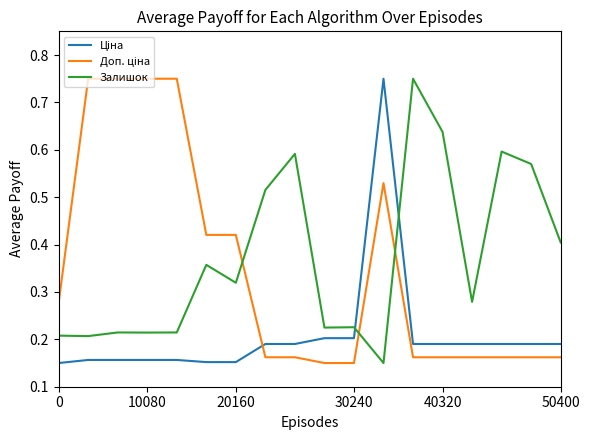

What is the maximum value for Ціна?

0.7